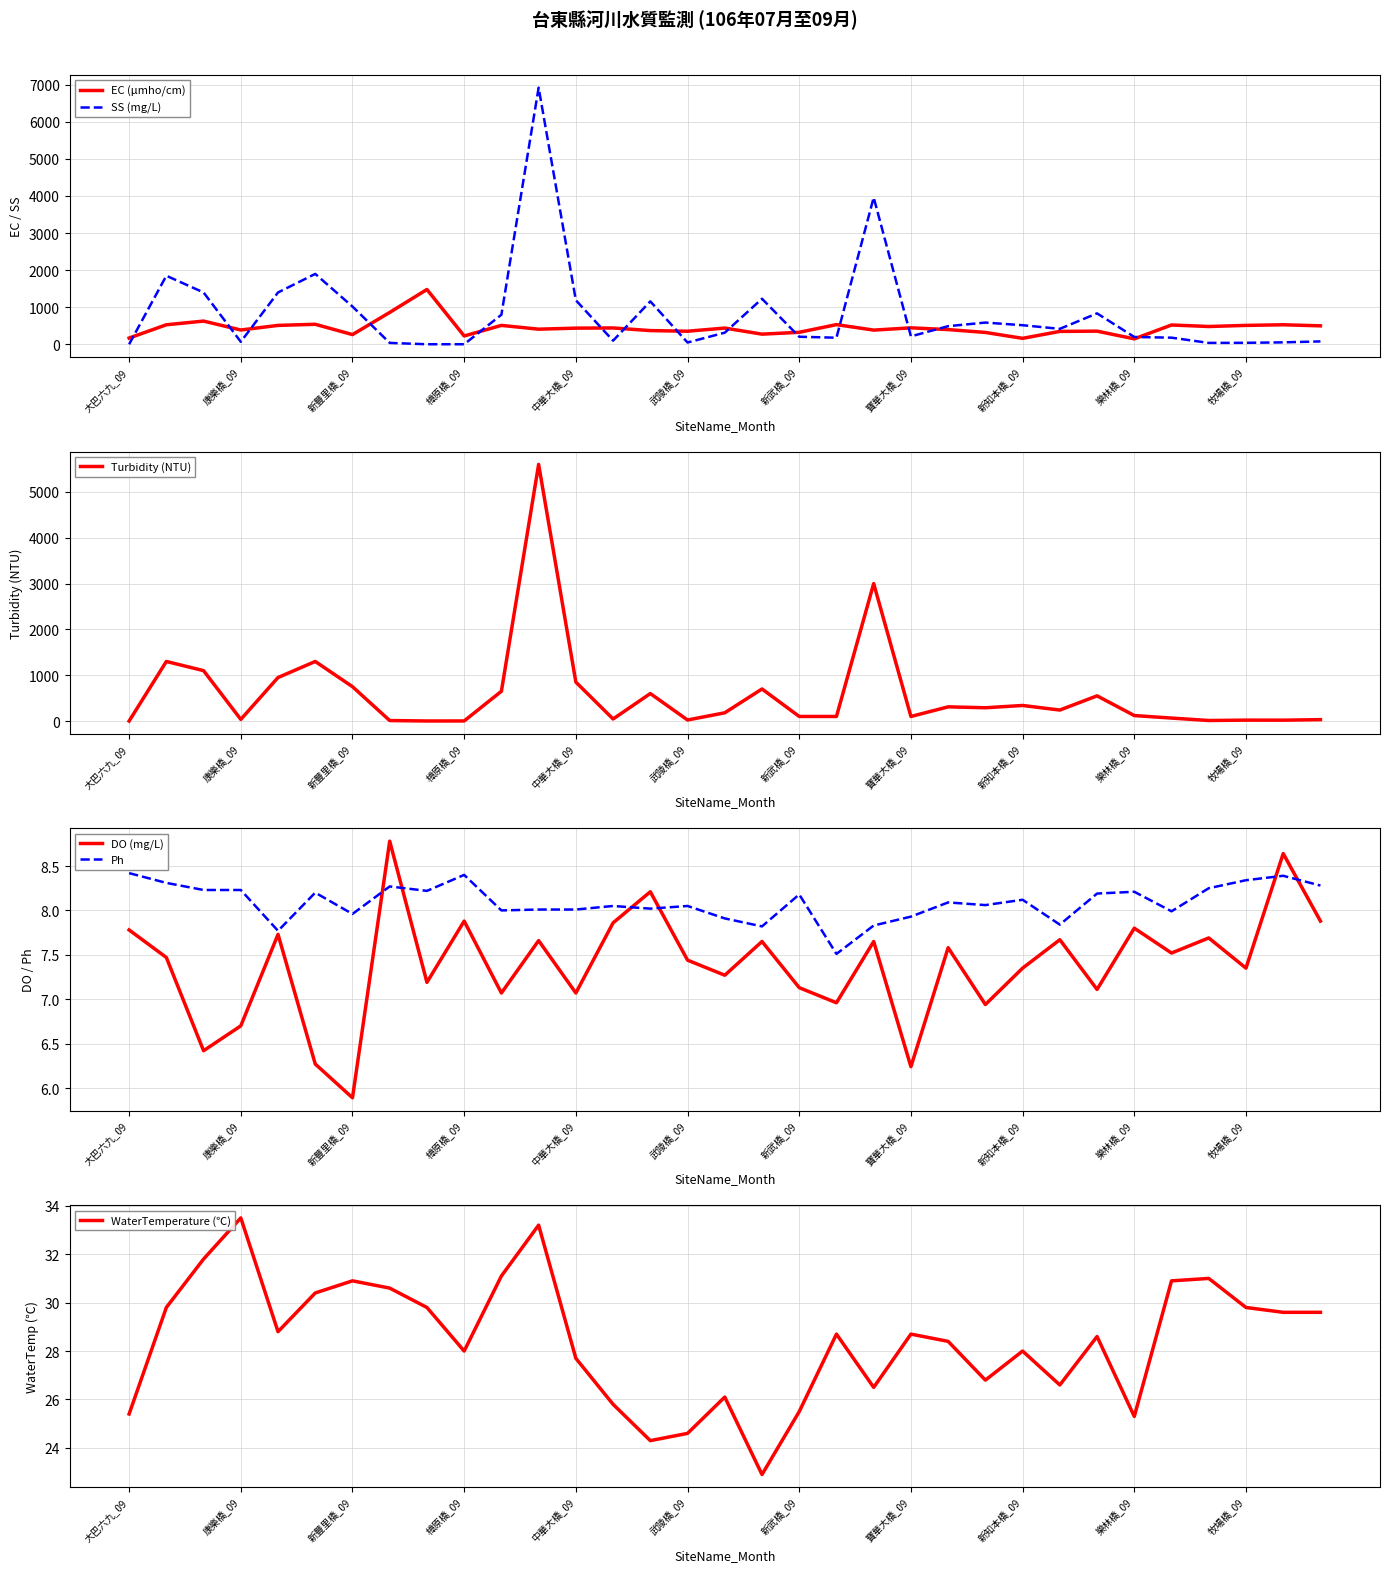

The value of EC (μmho/cm) at 樟原橋_09 is 227.0. True or false?

True